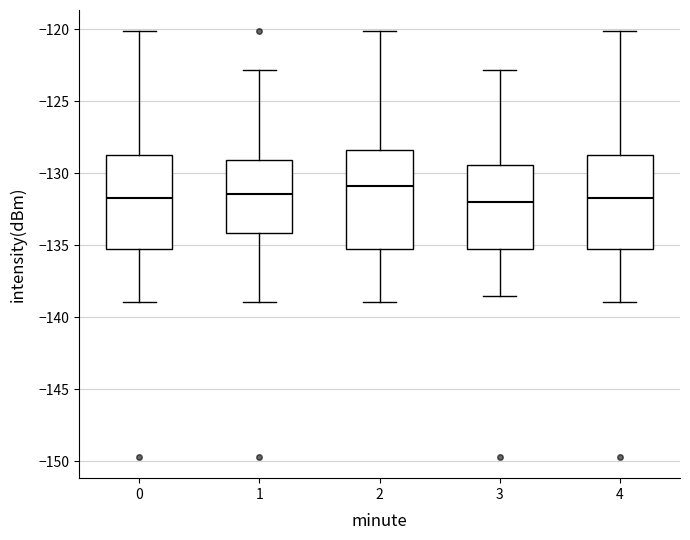

Reading left to right, transcribe this box plot: for each box, give where its median line is, the range the box spans, and where its two whiskers end, as read against the y-axis. The values are not printed on the chart, so give them approximately, as read against the axis.

0: median -131.5, box -135.5 to -129.0, whiskers -139.0 to -120.0
1: median -131.5, box -134.0 to -129.0, whiskers -139.0 to -123.0
2: median -131.0, box -135.5 to -128.5, whiskers -139.0 to -120.0
3: median -132.0, box -135.5 to -129.5, whiskers -138.5 to -123.0
4: median -131.5, box -135.5 to -129.0, whiskers -139.0 to -120.0